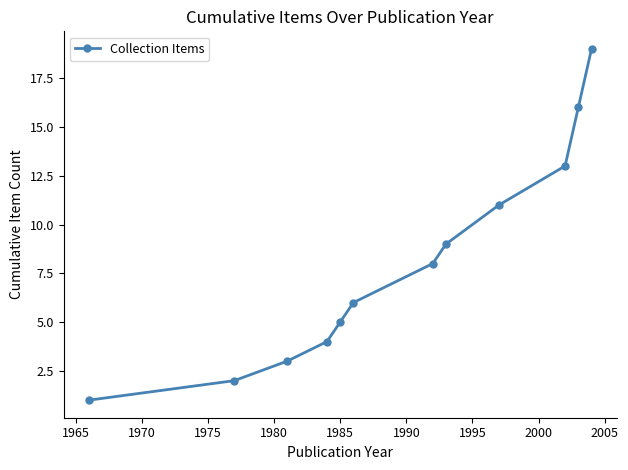

What is the difference between the maximum and minimum values?

18